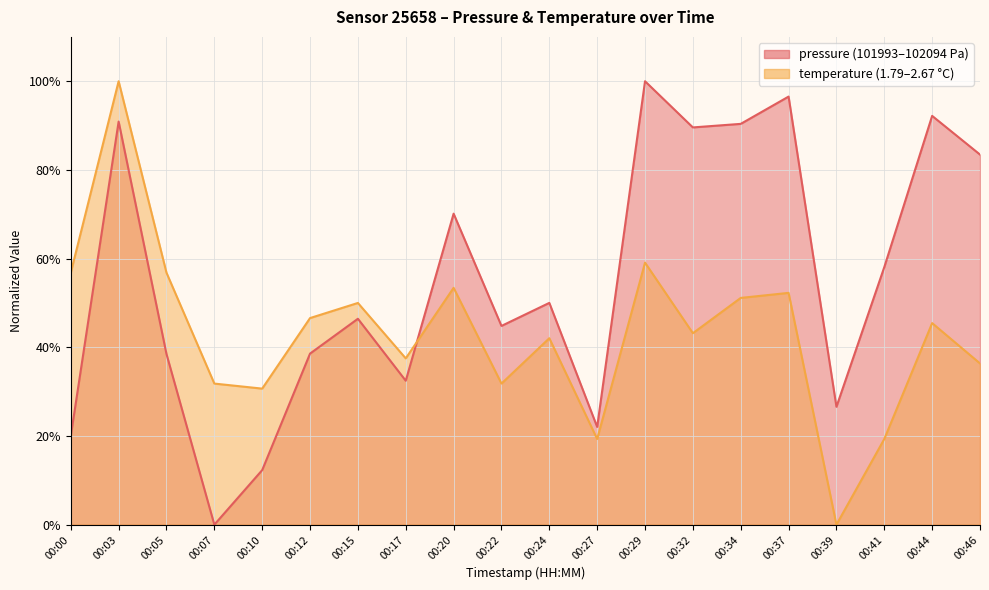

What is the average value of the temperature series?

43.2